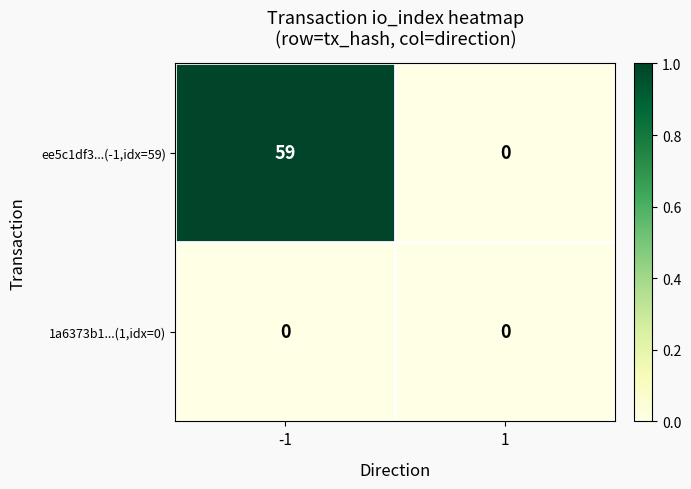

What is the total value across all series at -1?

59